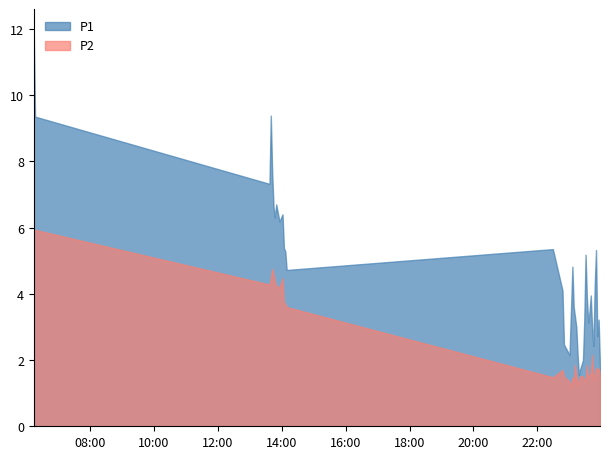

How many interior local valleys does the P2 series have?

10